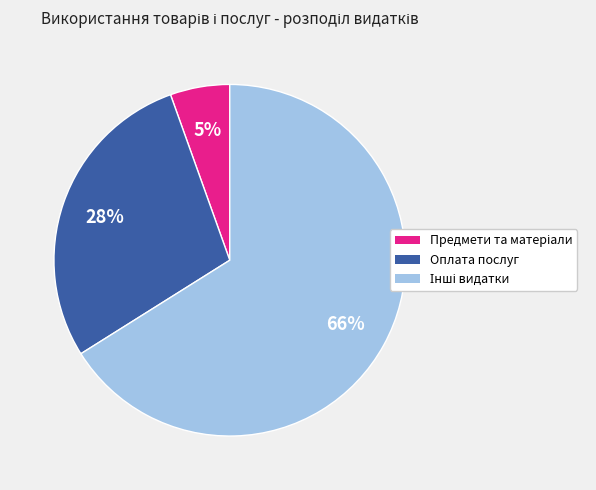

Is there a majority slice in this chart?

Yes